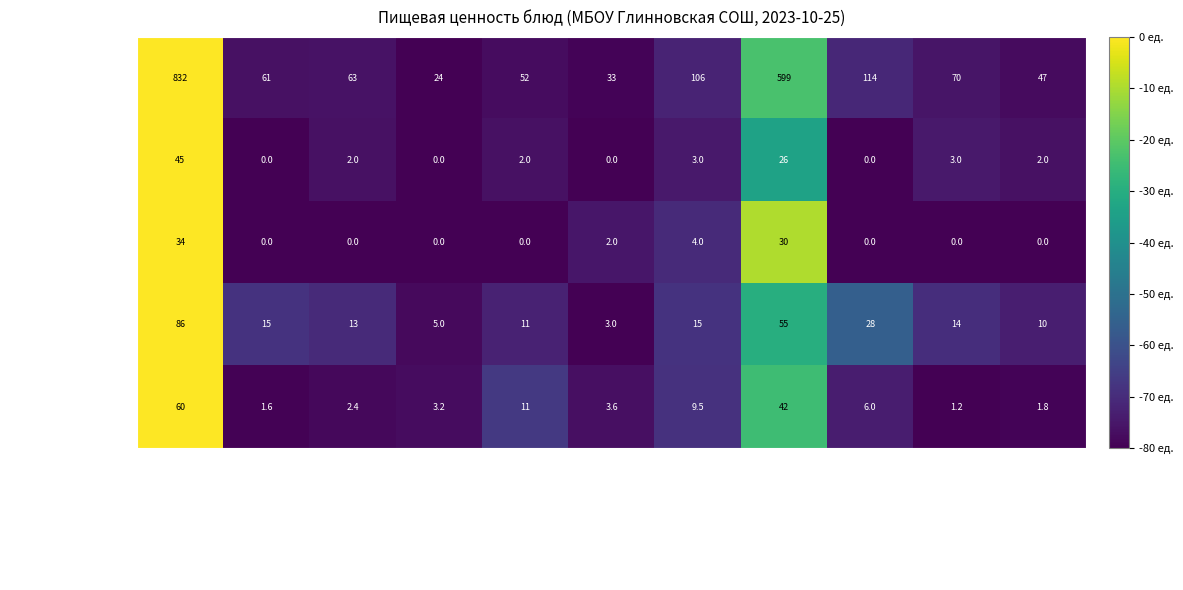

What is the difference between the highest and lowest values at Хлеб пшеничный (завтрак)?

63.0